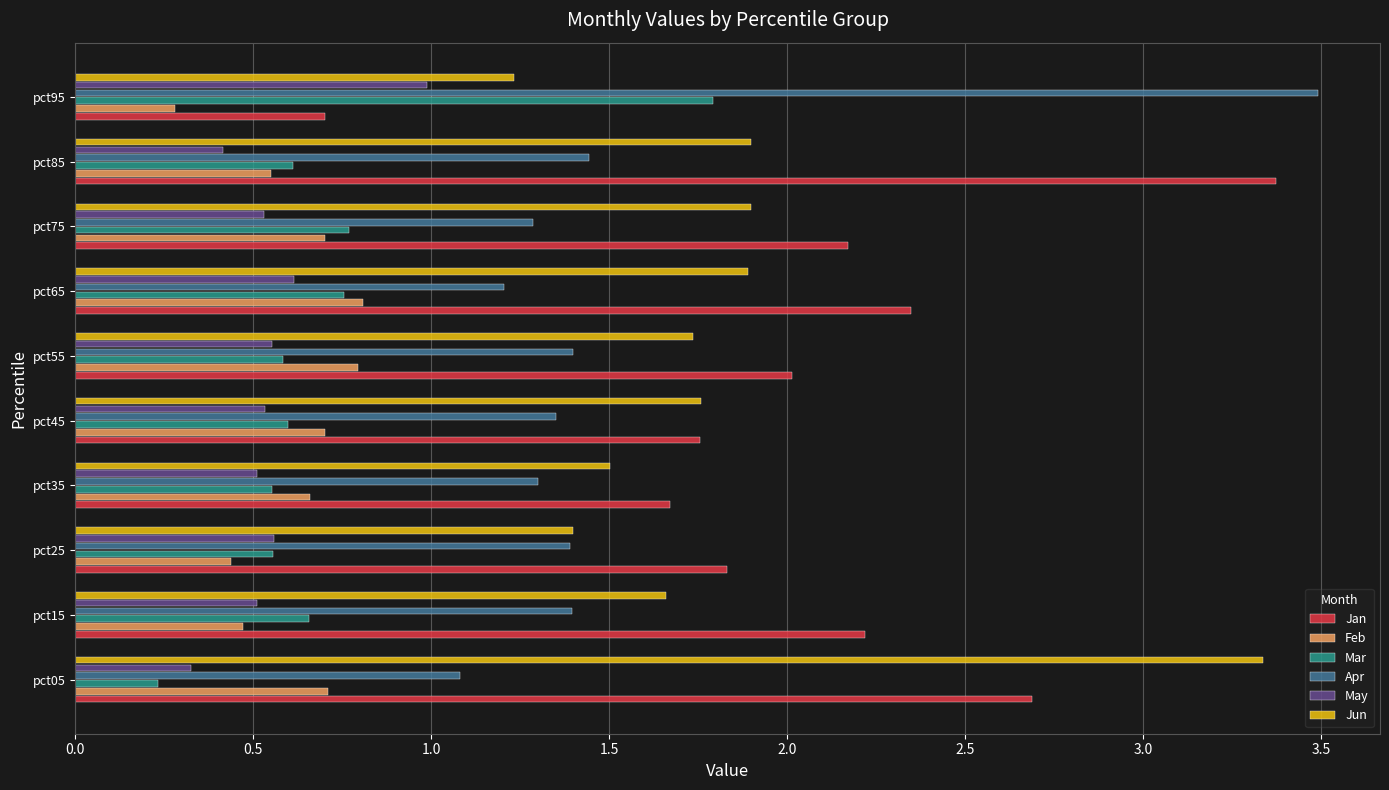

At how many categories does at least one series exceed 1?

10